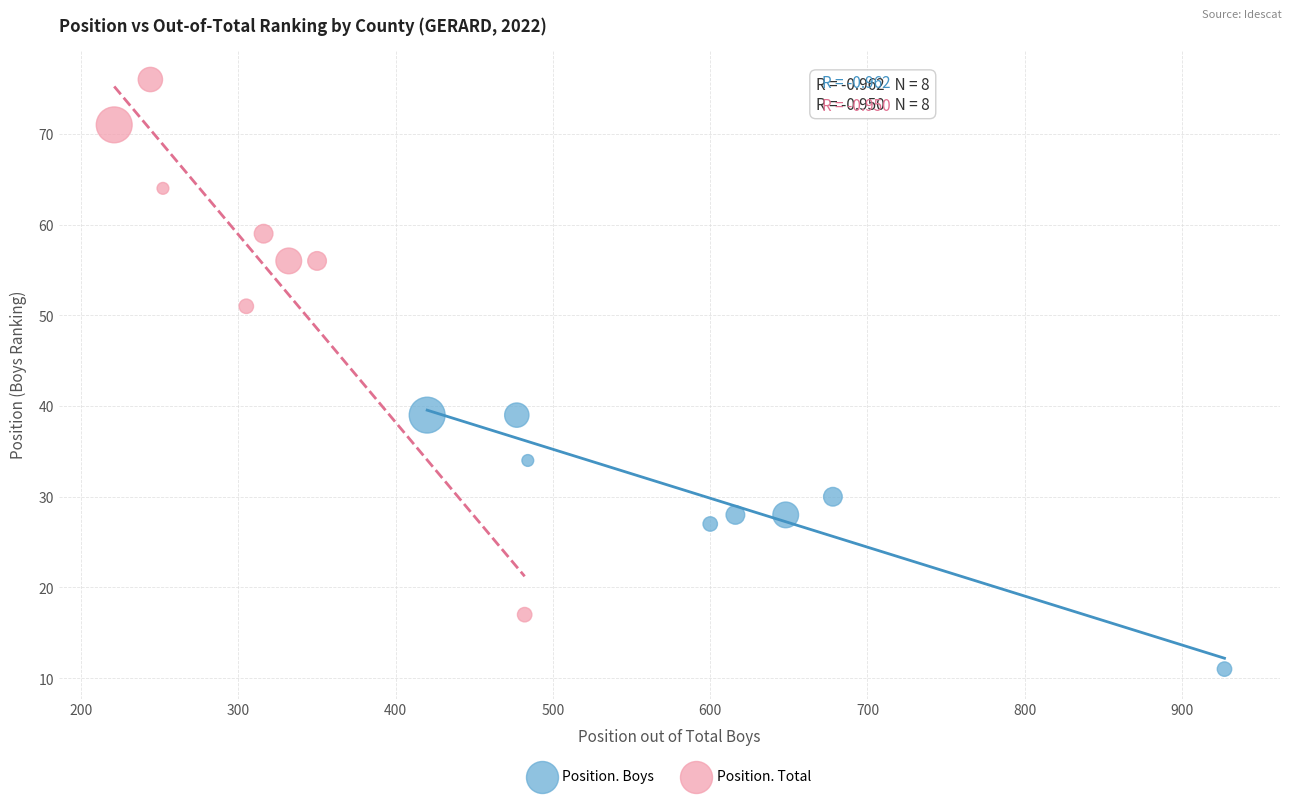

Which series reaches the maximum Y coordinate?

Position. Total